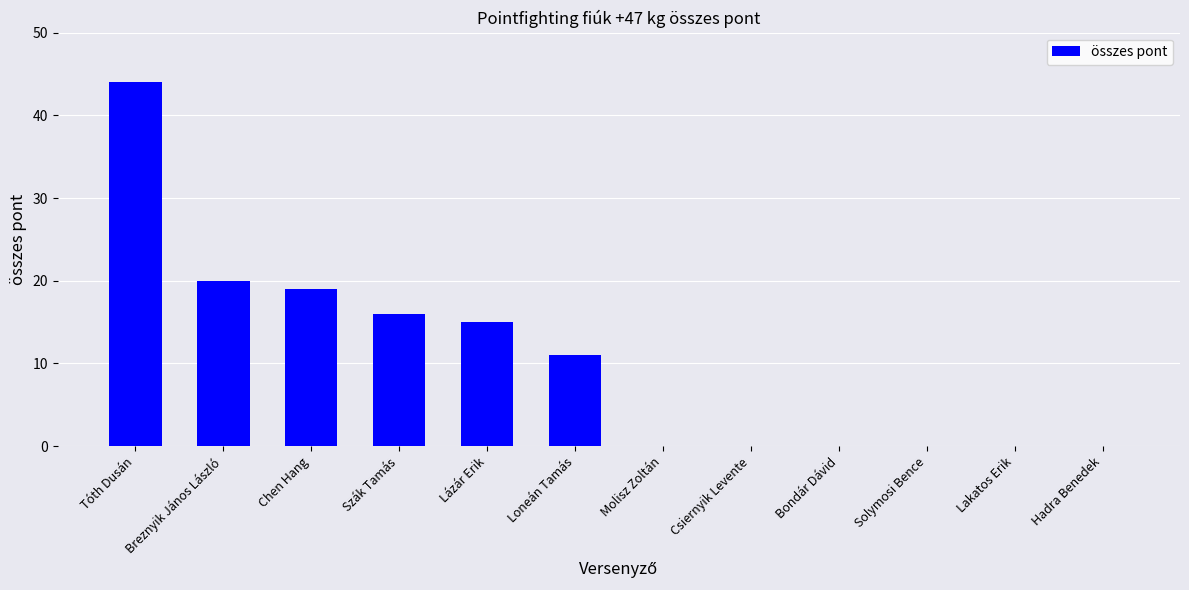

What is the greatest value displayed?

44